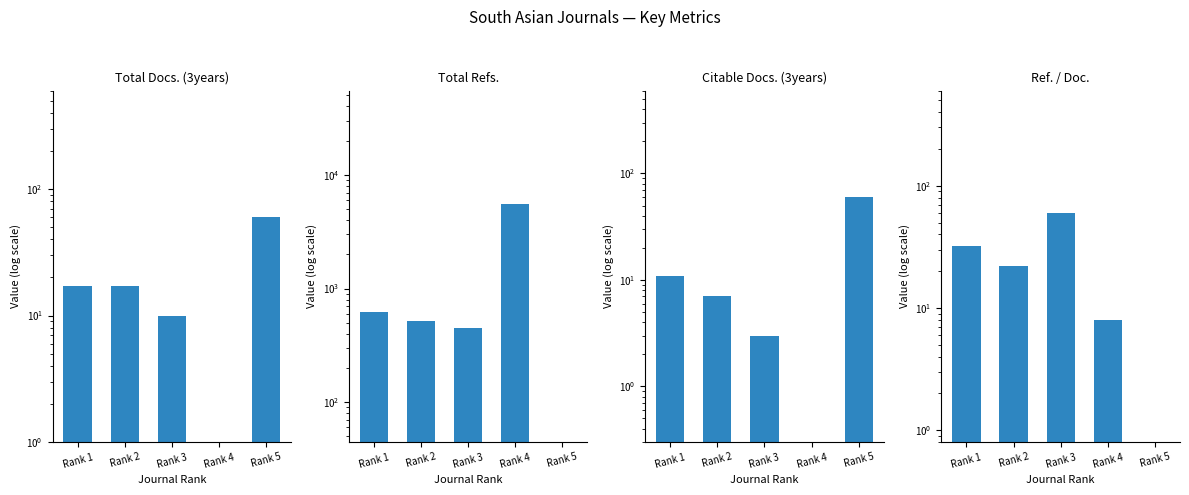

The value of Ref. / Doc. at Rank 1 is 21.6. True or false?

False